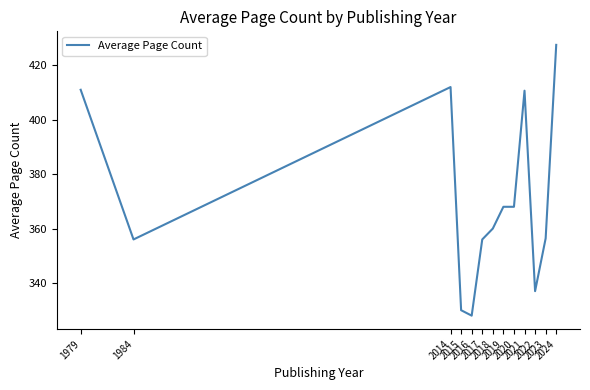

What is the change in value from 2019 to 2024?

+59.5